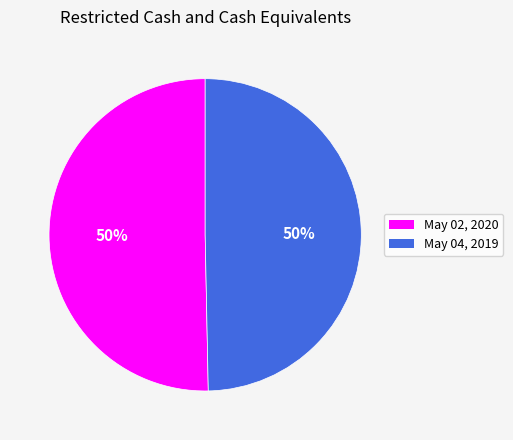

How many slices are in this pie chart?

2